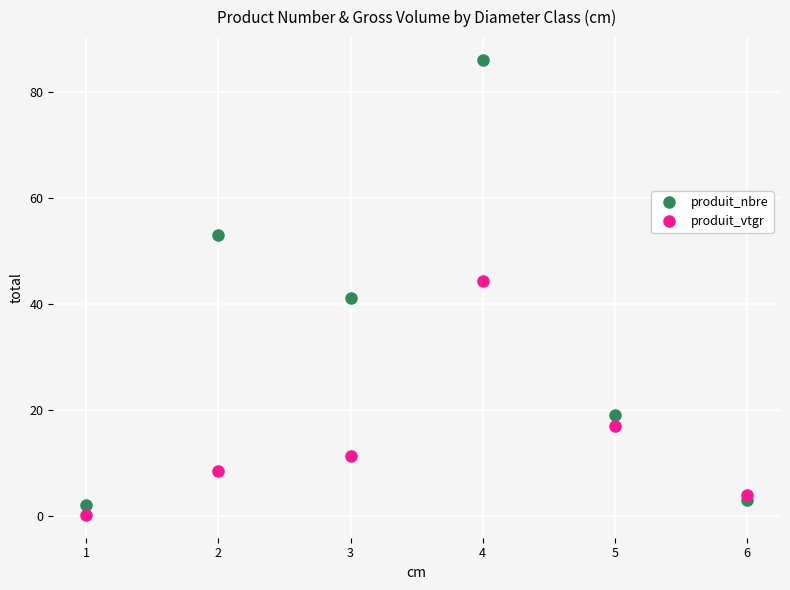

Is it true that produit_nbre equals 41.0 at 3?

True